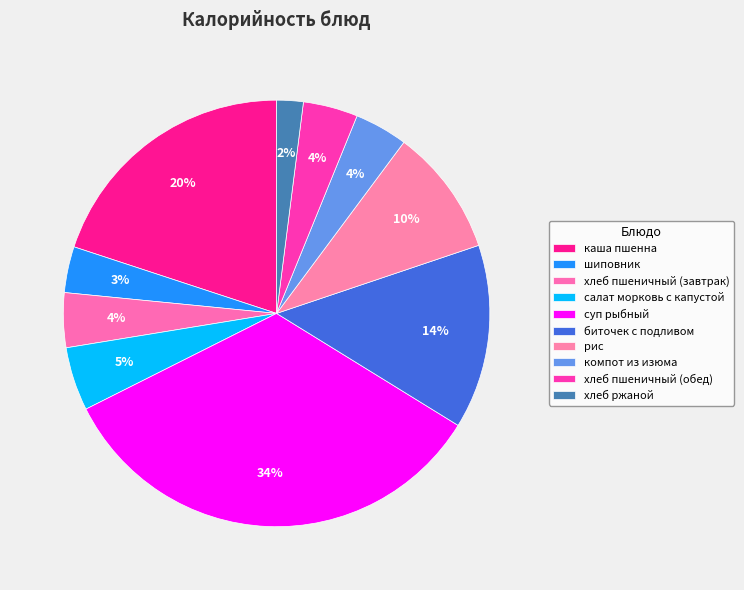

How many segments does this pie chart have?

10